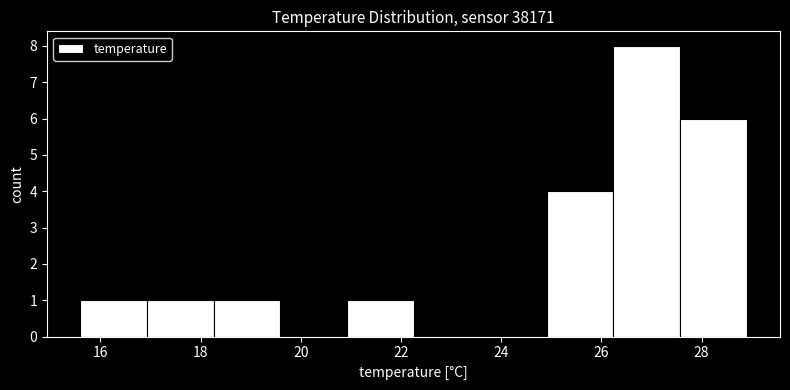

Reading left to right, transcribe this chart: for each bar, give the range it covers on the x-axis and its height. Neither the bar edges nor the heights are printed on the chart, so give them approximately, as read against the axes.

15.6 to 17.0: 1
17.0 to 18.2: 1
18.2 to 19.6: 1
19.6 to 21.0: 0
21.0 to 22.2: 1
22.2 to 23.6: 0
23.6 to 25.0: 0
25.0 to 26.2: 4
26.2 to 27.6: 8
27.6 to 29.0: 6